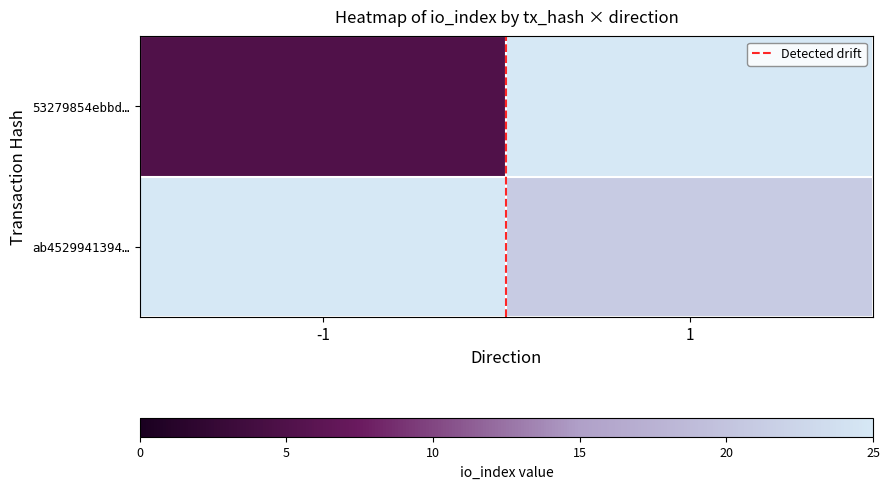

Count the number of categories in the chart.

2